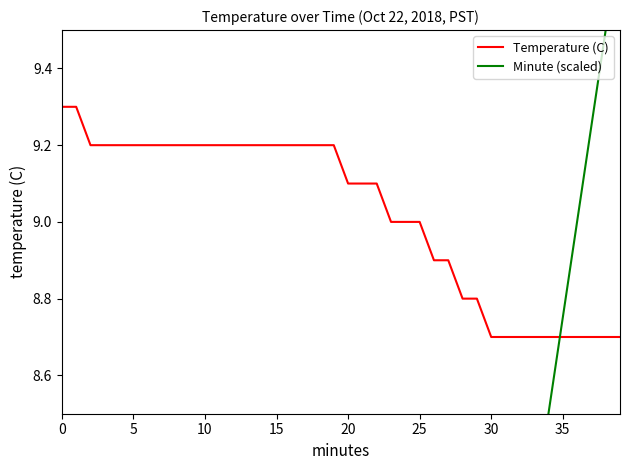

How many lines are shown in the chart?

2